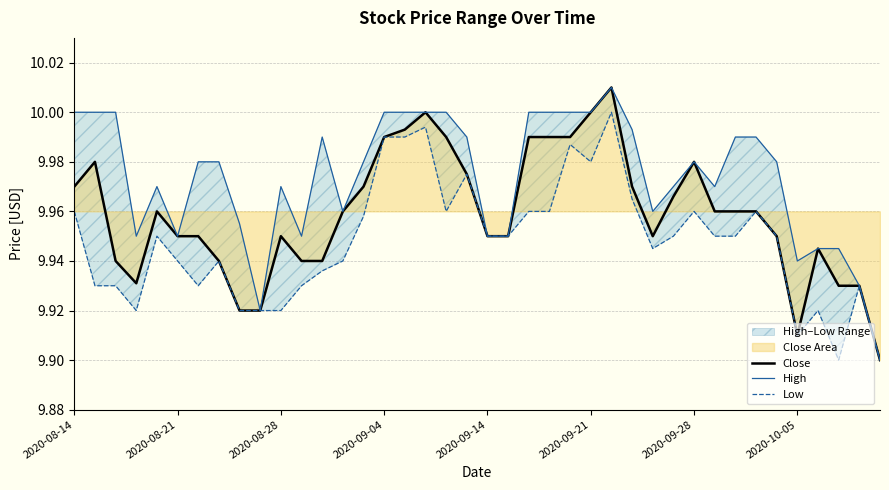

True or false: Low and High intersect in this chart.

False